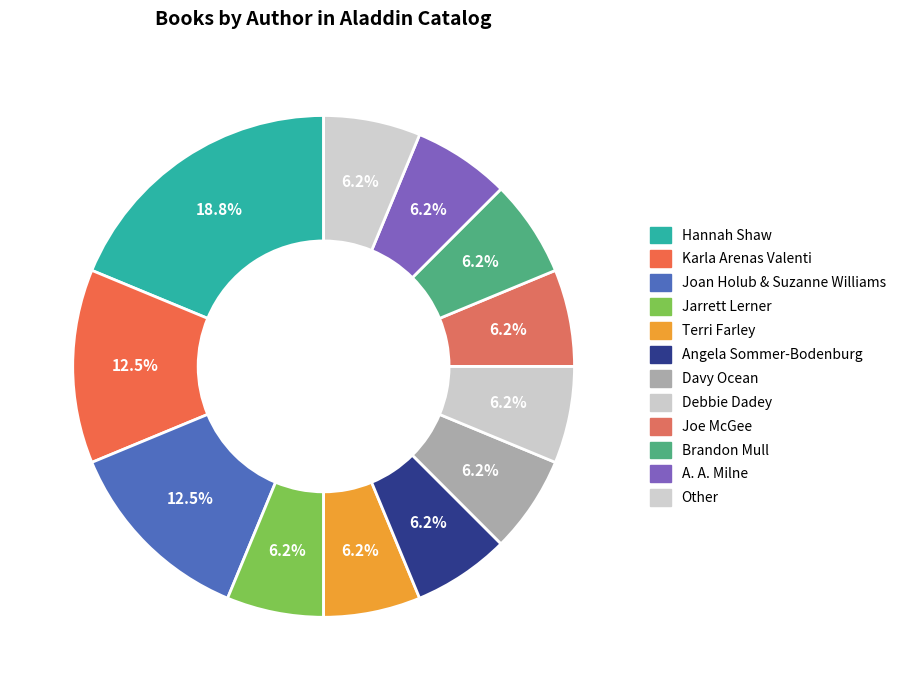

Count the number of slices in the pie.

12